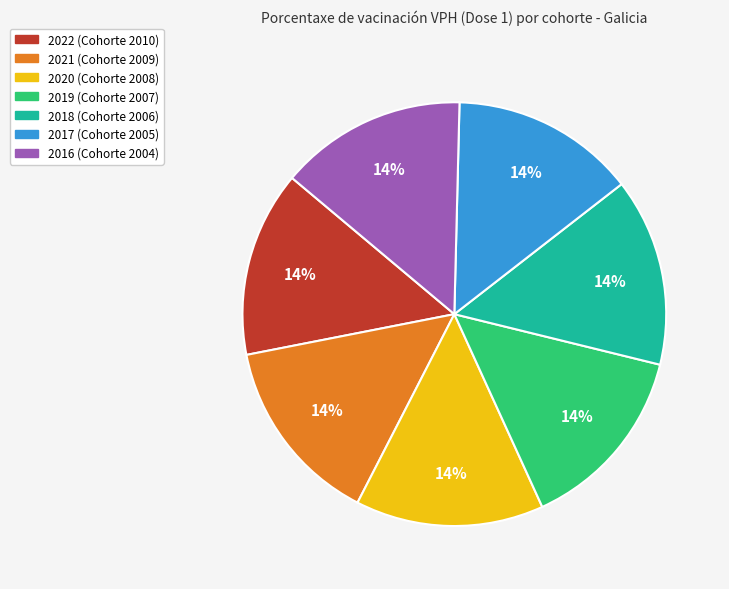

To the nearest percent, what is the combined percentage of 2020 (Cohorte 2008) and 2022 (Cohorte 2010)?

29%